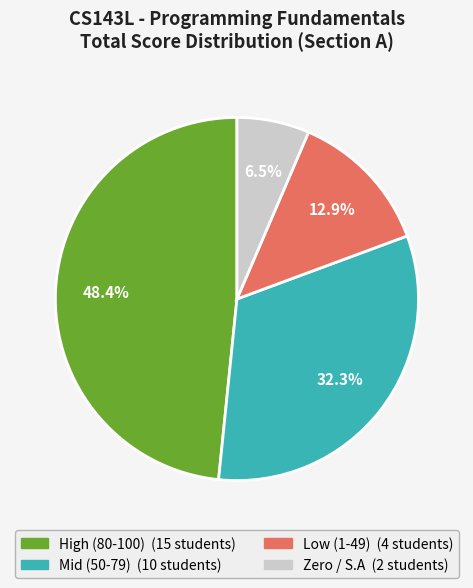

Is there any slice that represents more than half of the pie?

No